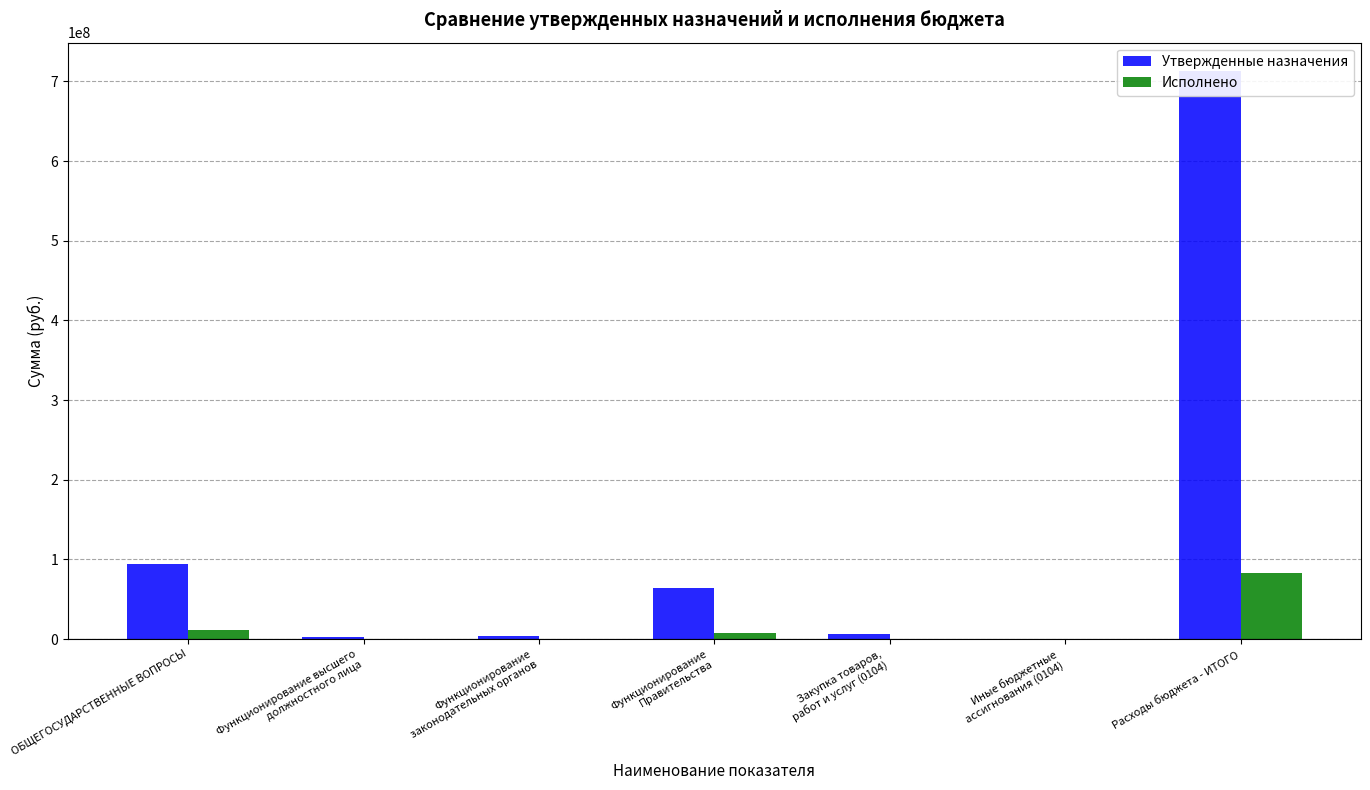

What is the sum of the Утвержденные назначения values at Функционирование
законодательных органов and Функционирование высшего
должностного лица?

6699124.0